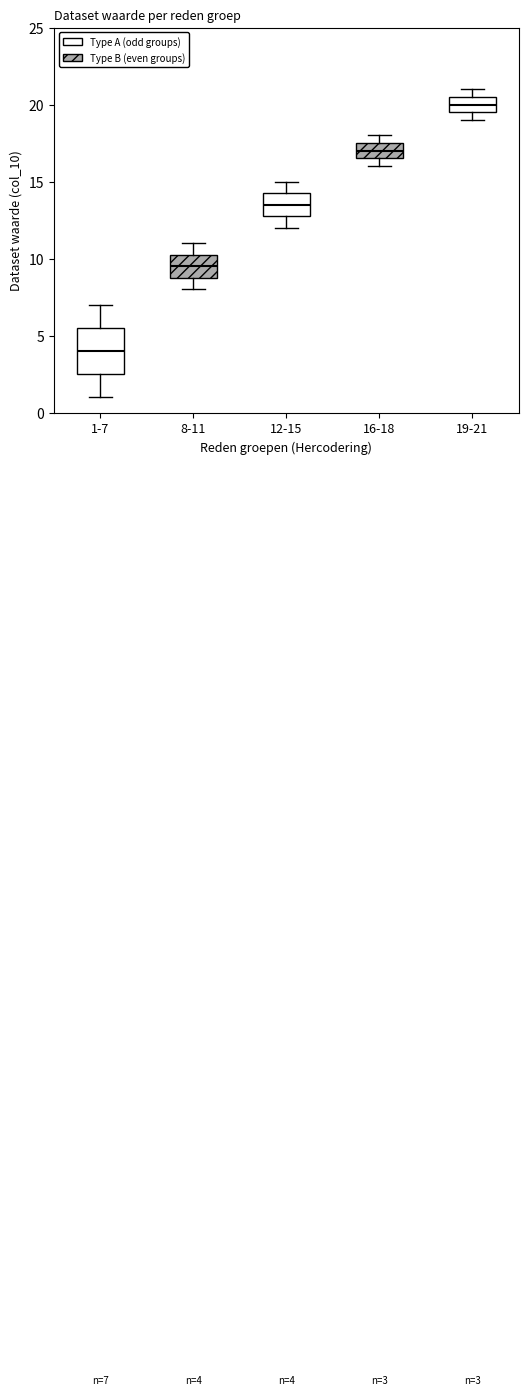

Which box has the lowest median line?

1-7